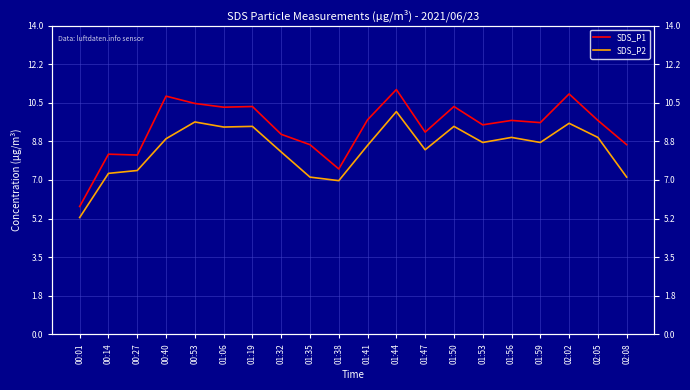

Rank the series by their maximum value, from lowest to highest.

SDS_P2, SDS_P1